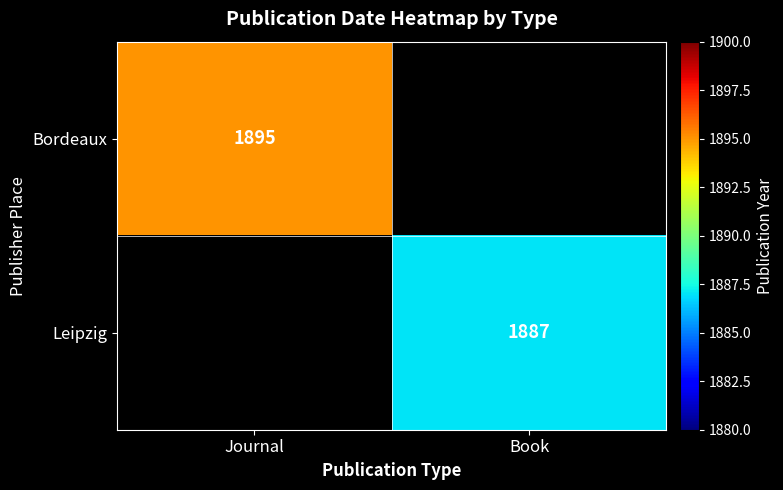

True or false: Bordeaux has a value of 946 at Journal.

False